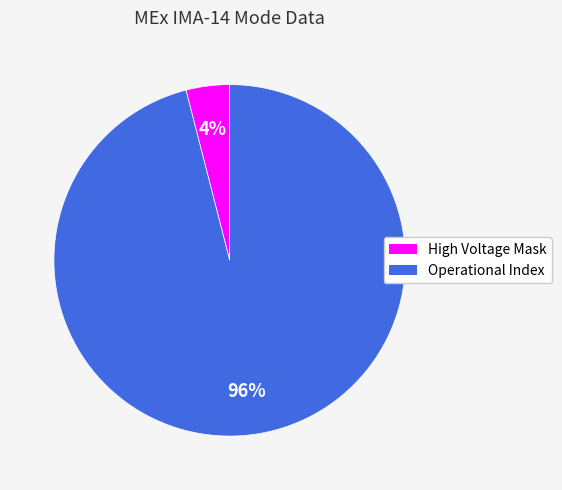

Count the number of slices in the pie.

2